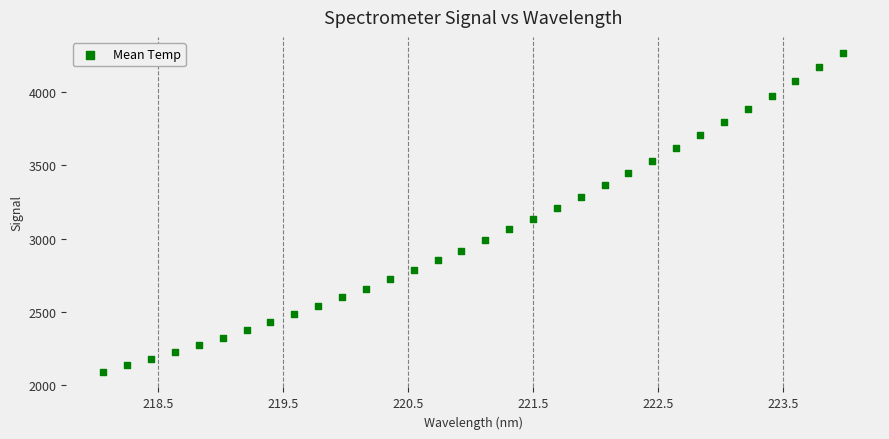

What is the range of Y values (max minus min)?

2170.5